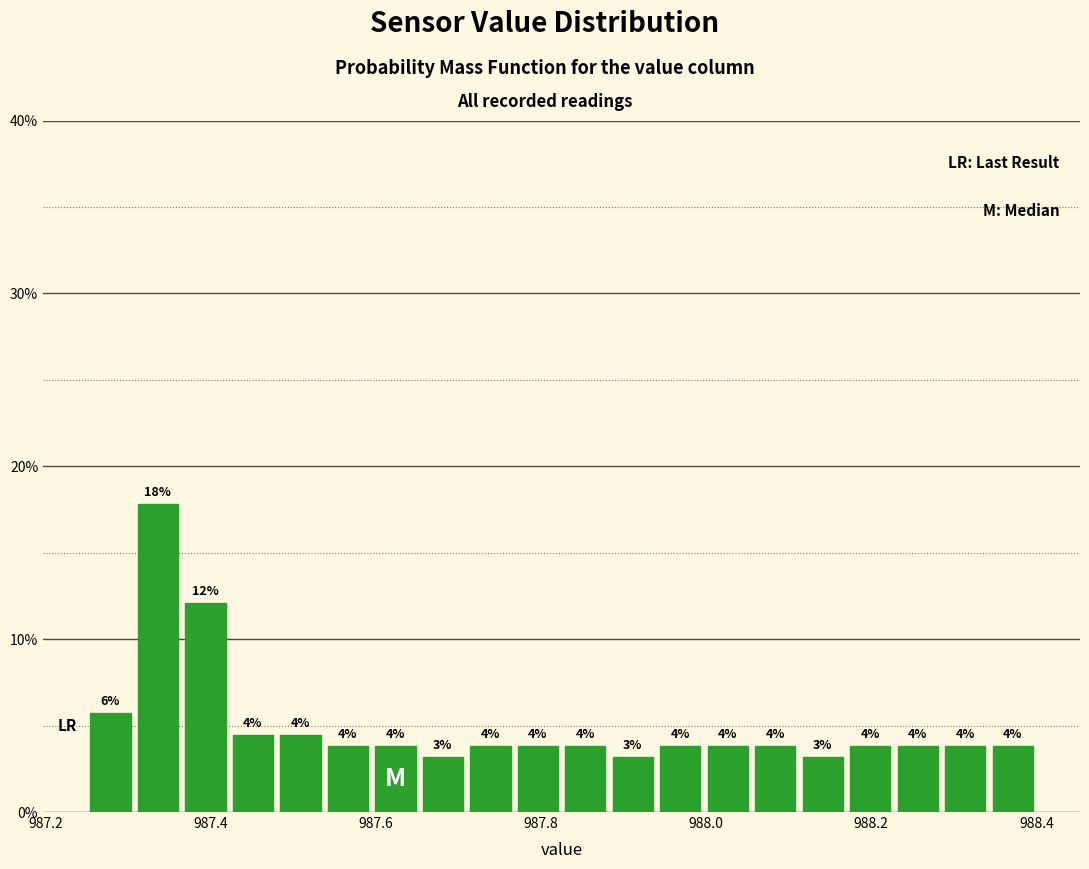

Around what value on the x-axis is the tallest bar? Give the approximate position of its centre, as read against the axis.

987.34